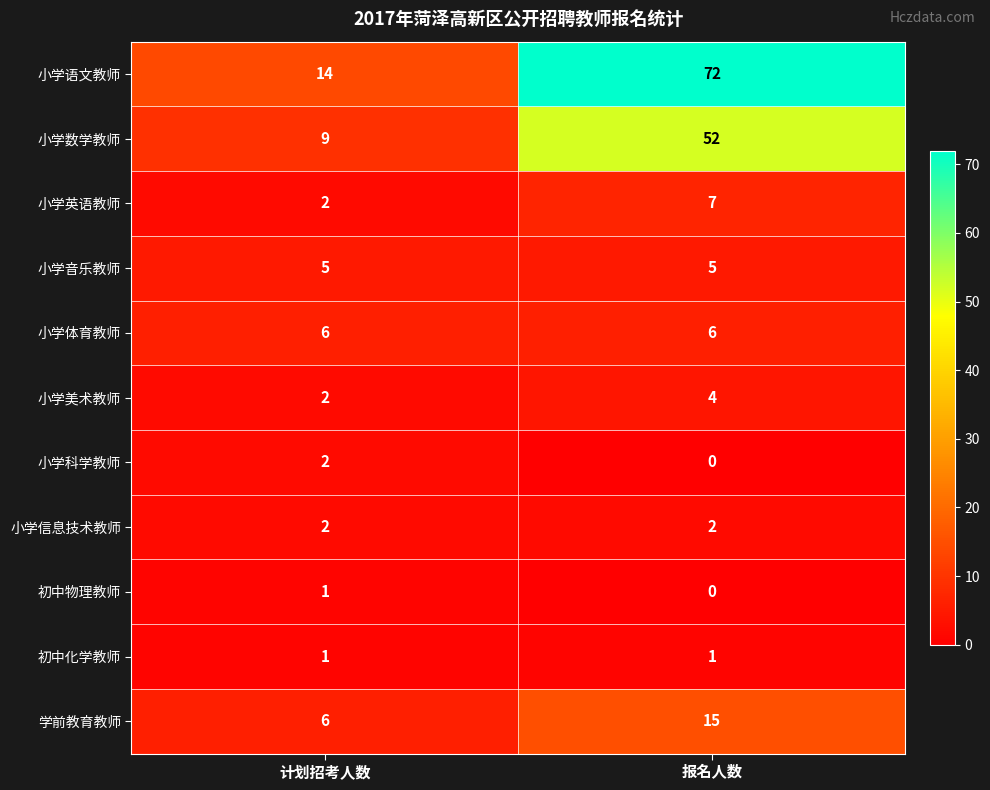

What is the total value across all series at 报名人数?

164